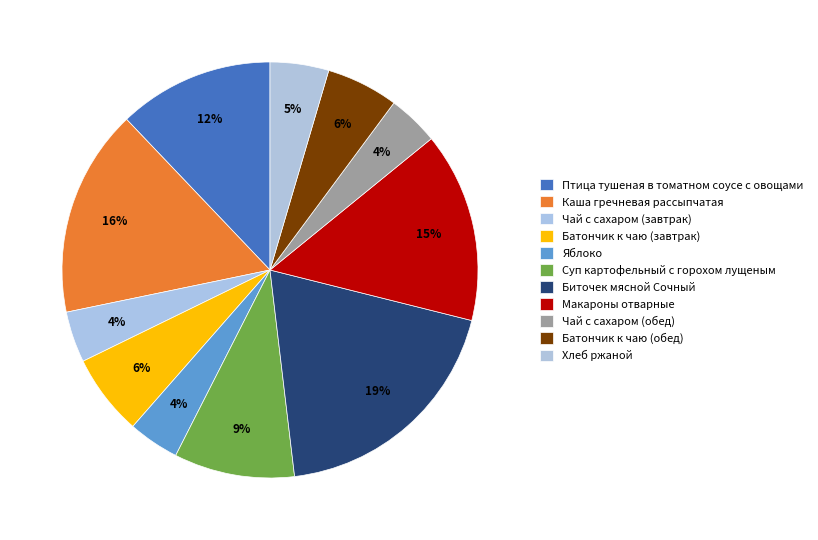

To the nearest percent, what is the average slice percentage?

9%